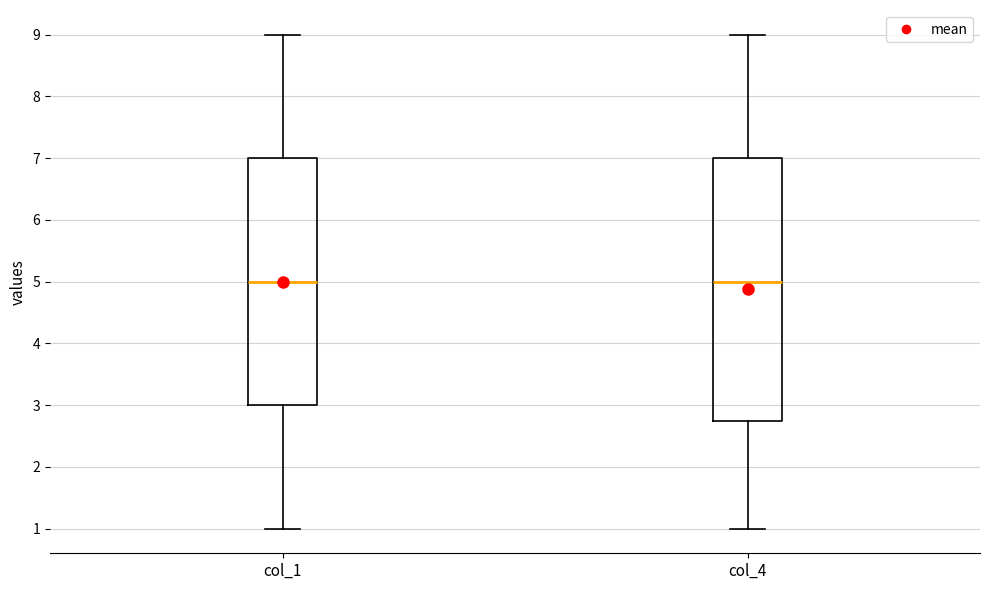

Where does the median line of the box for col_1 sit on the y-axis? The values are not printed on the chart, so give them approximately, as read against the axis.

5.0